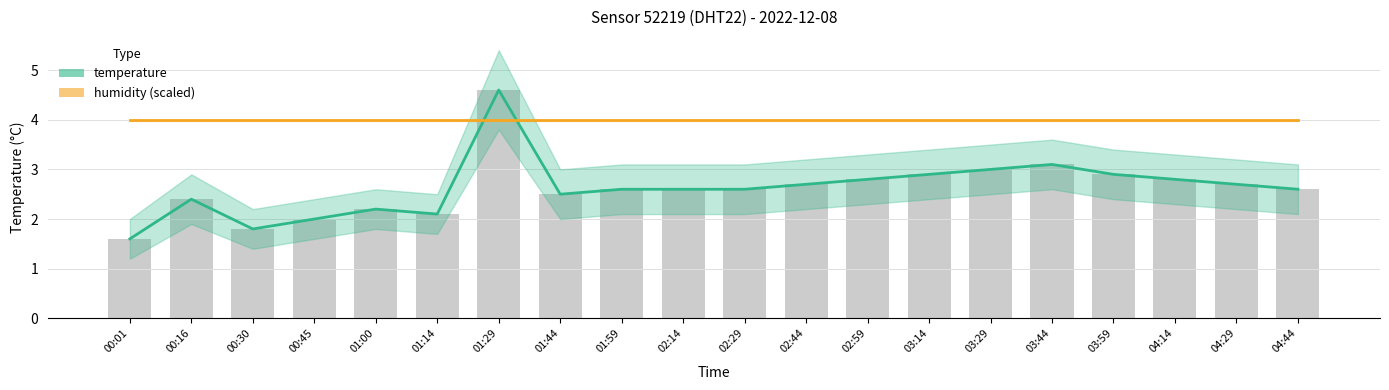

Count the number of categories in the chart.

20